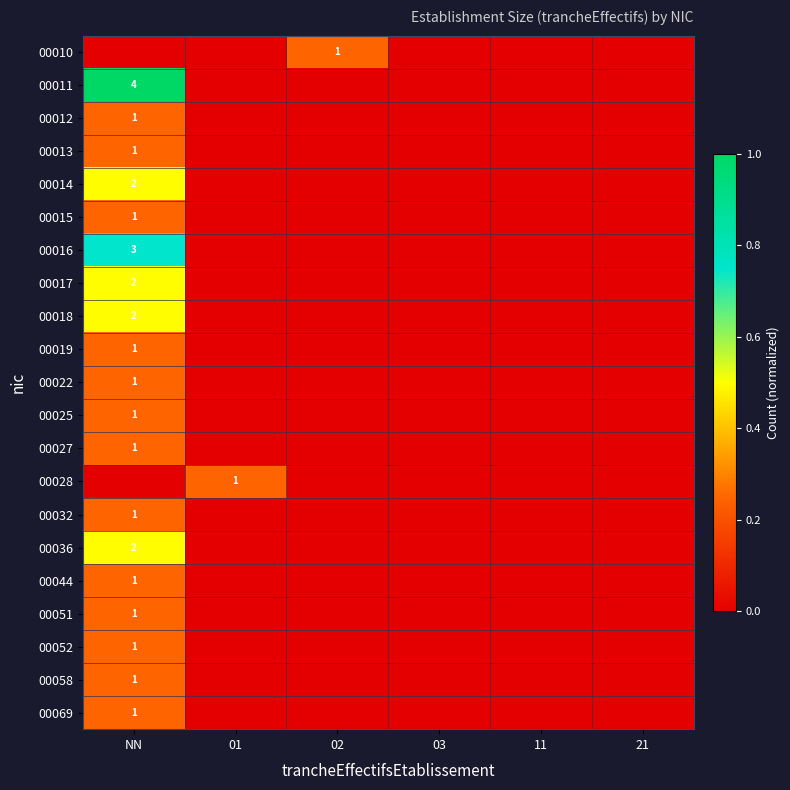

The 00011 series shows 6 at NN. True or false?

False